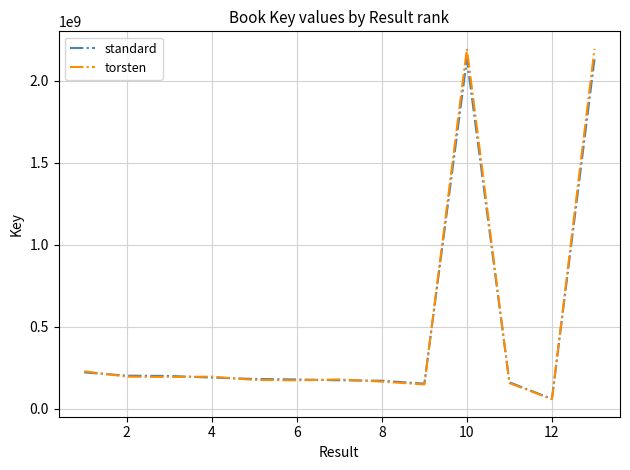

Which series has the widest spread of values?

torsten